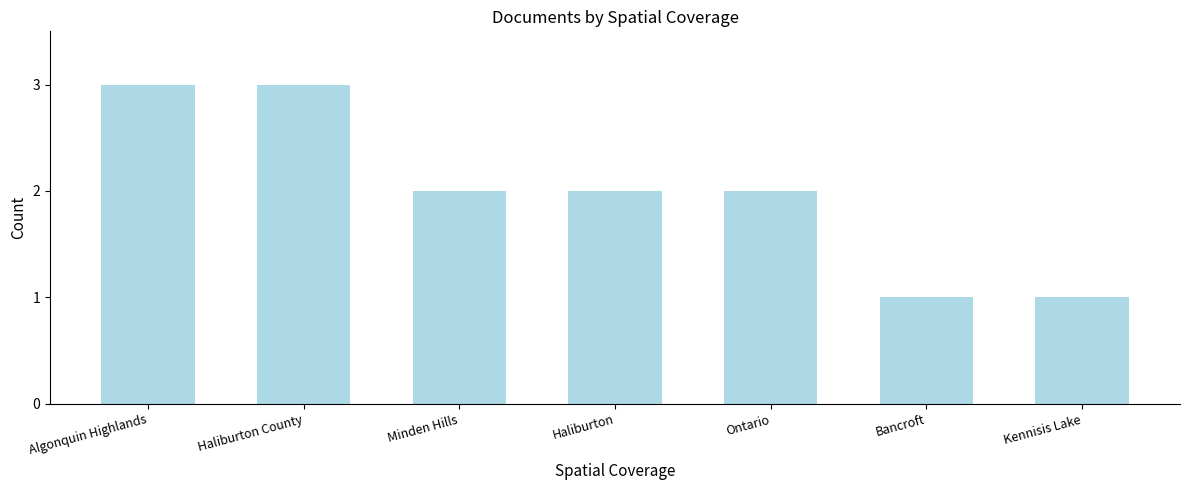

What is the maximum value shown in the chart?

3